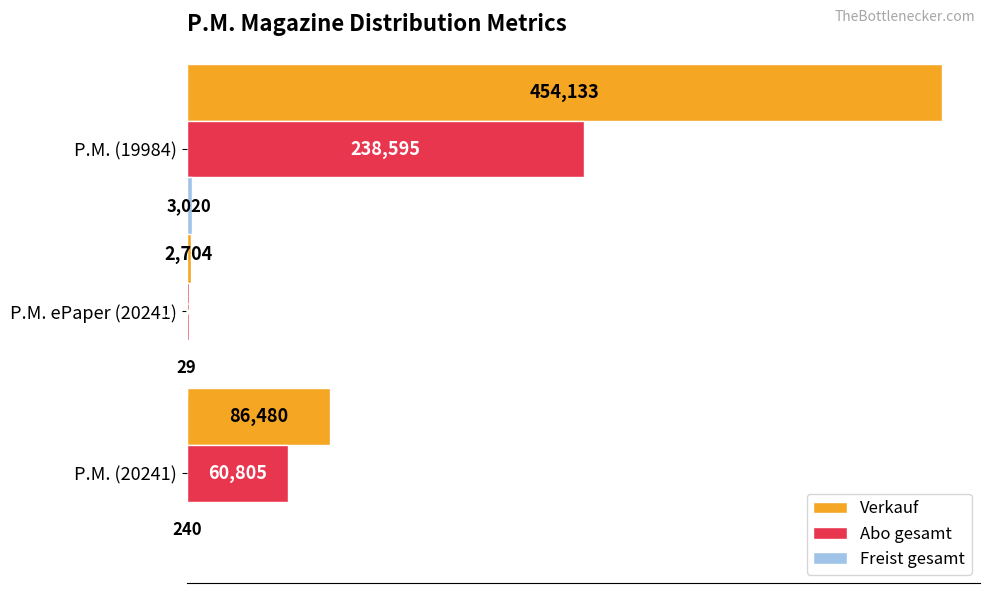

The Abo gesamt series shows 1529 at P.M. ePaper (20241). True or false?

True